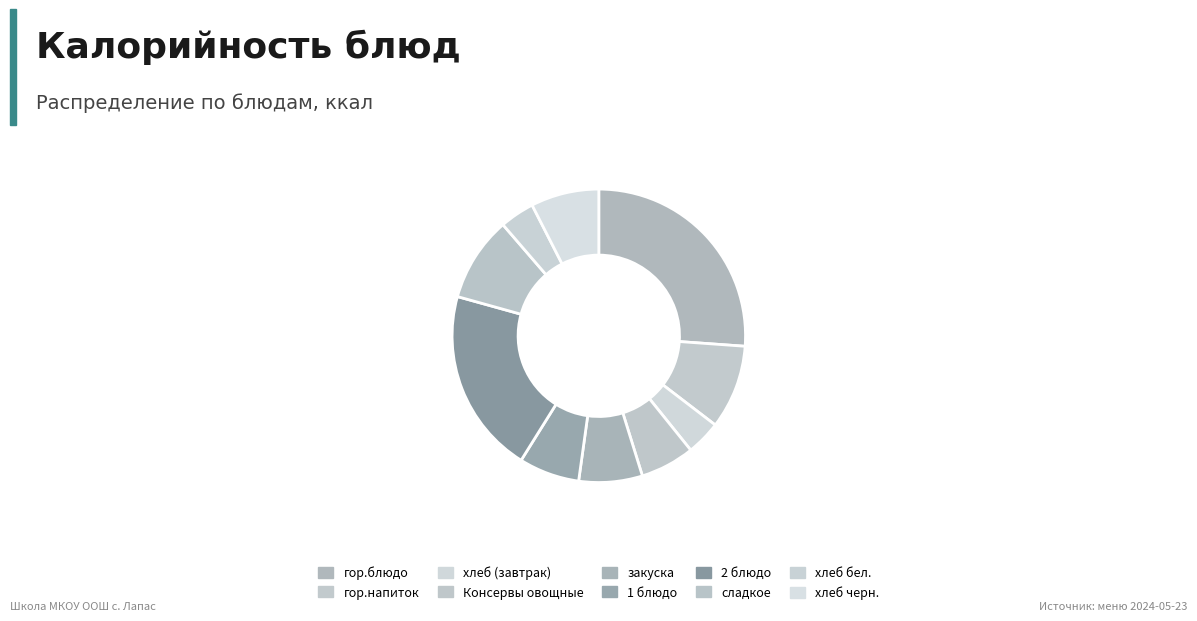

Count the number of slices in the pie.

10